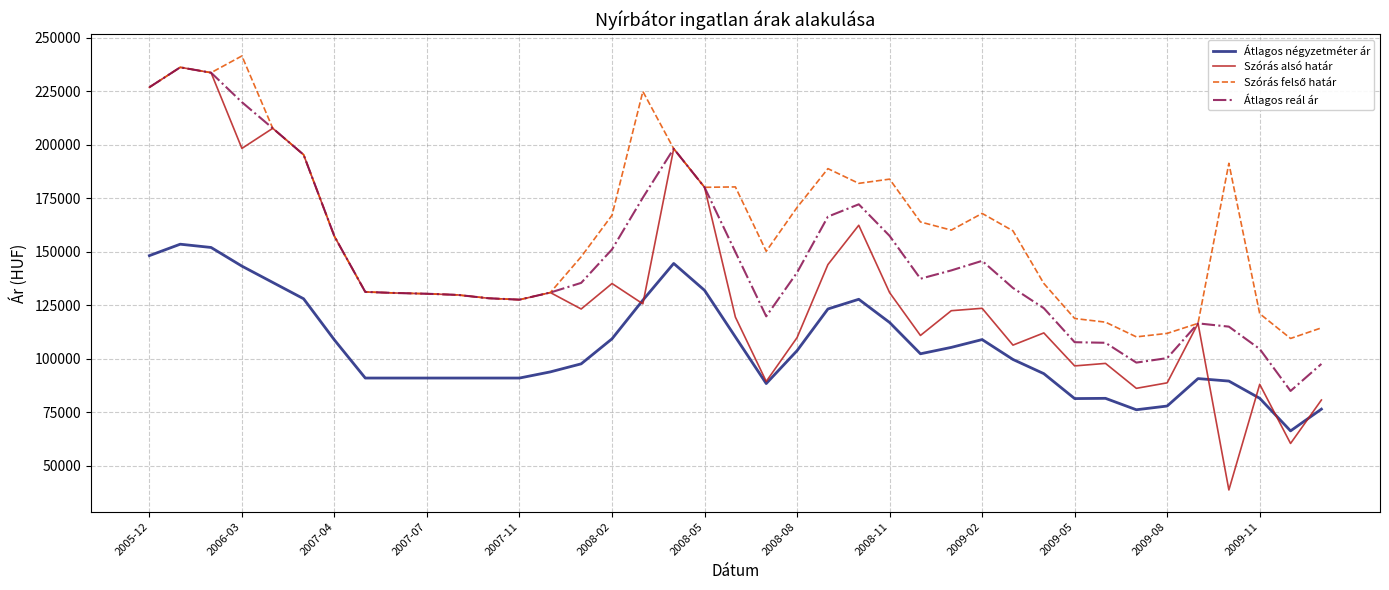

Which series has the widest spread of values?

Szórás alsó határ